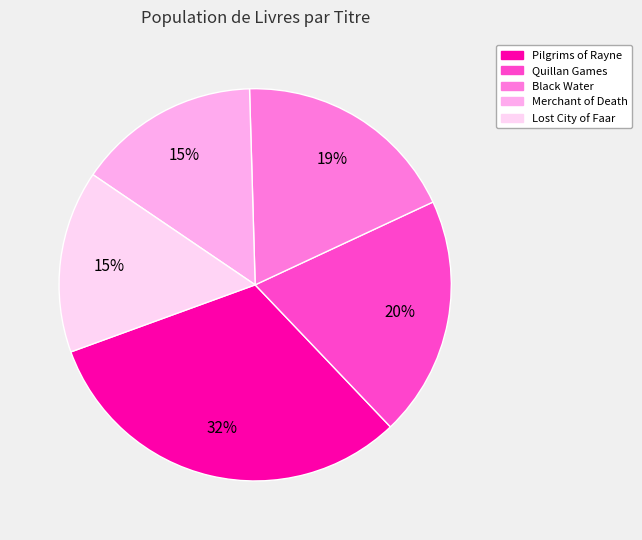

How many segments does this pie chart have?

5